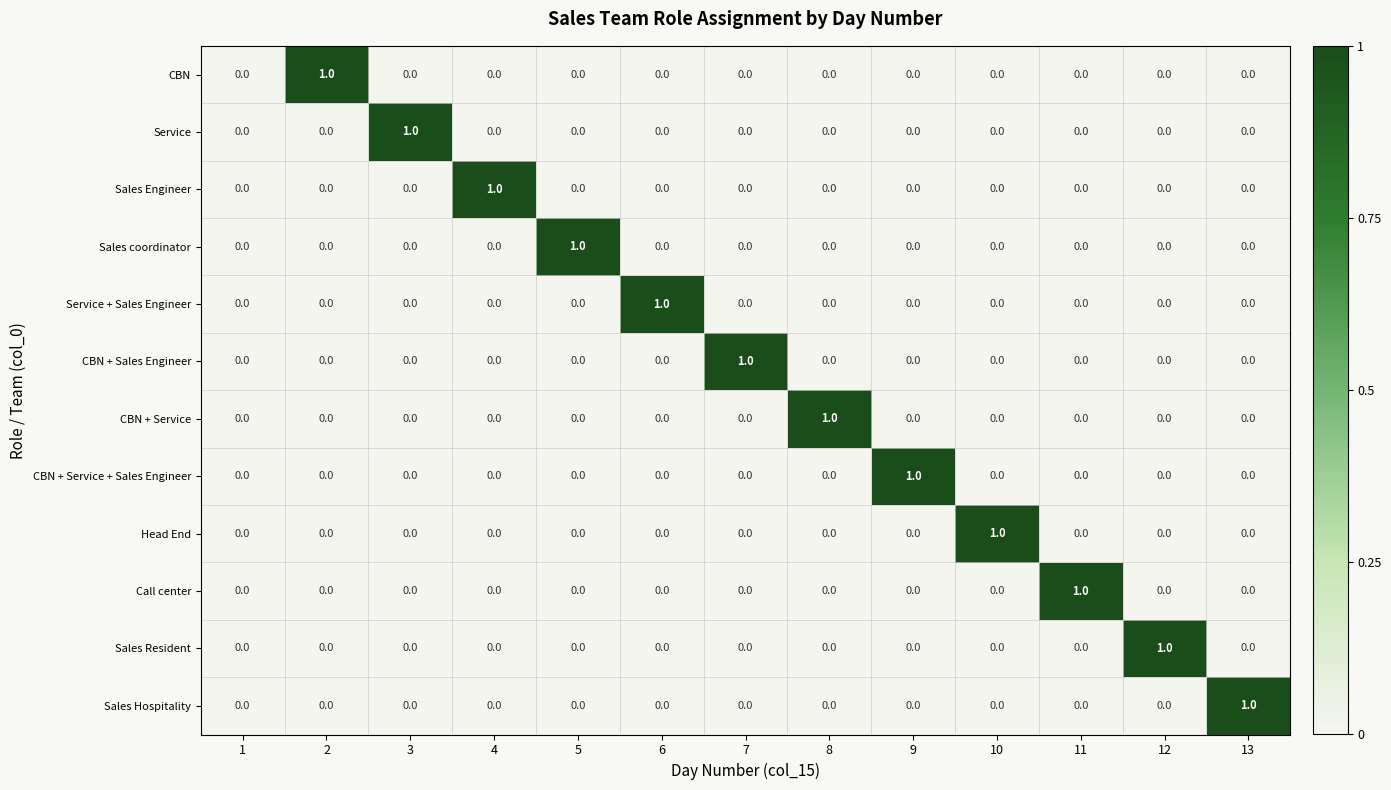

At which label does Service reach its peak?

3